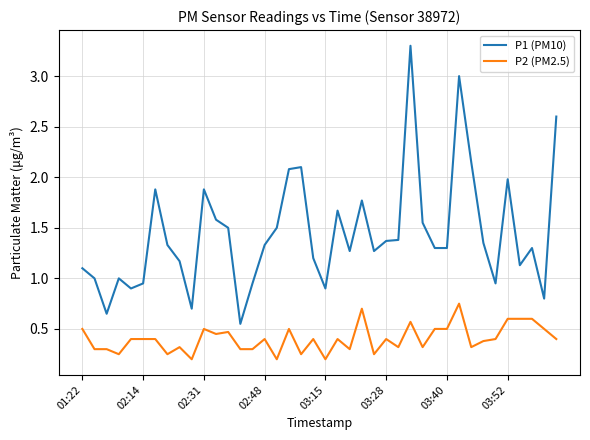

True or false: P1 (PM10) has more than 0 interior local peaks.

True